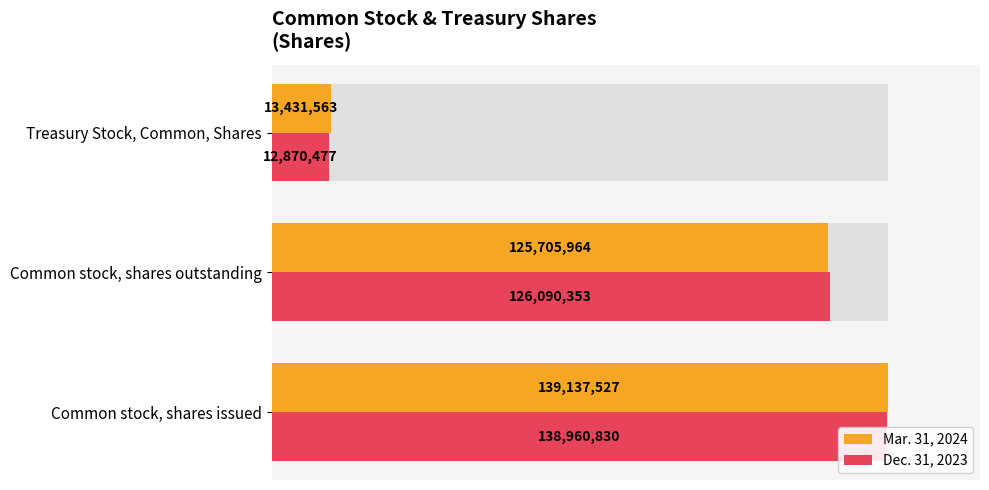

What is the value of the Mar. 31, 2024 bar at the 2nd from the left?

125705964